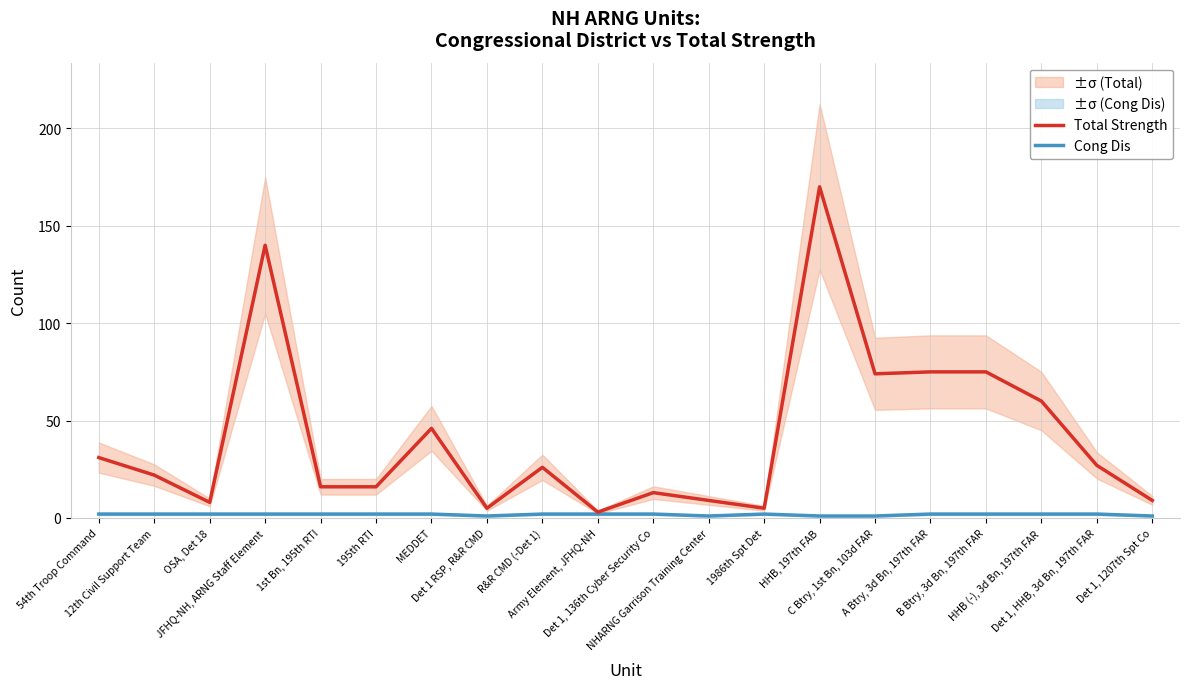

Reading left to right, transcribe all the data shown in this chart.

Total Strength: 31	22	8	140	16	16	46	5	26	3	13	9	5	170	74	75	75	60	27	9
Cong Dis: 2	2	2	2	2	2	2	1	2	2	2	1	2	1	1	2	2	2	2	1